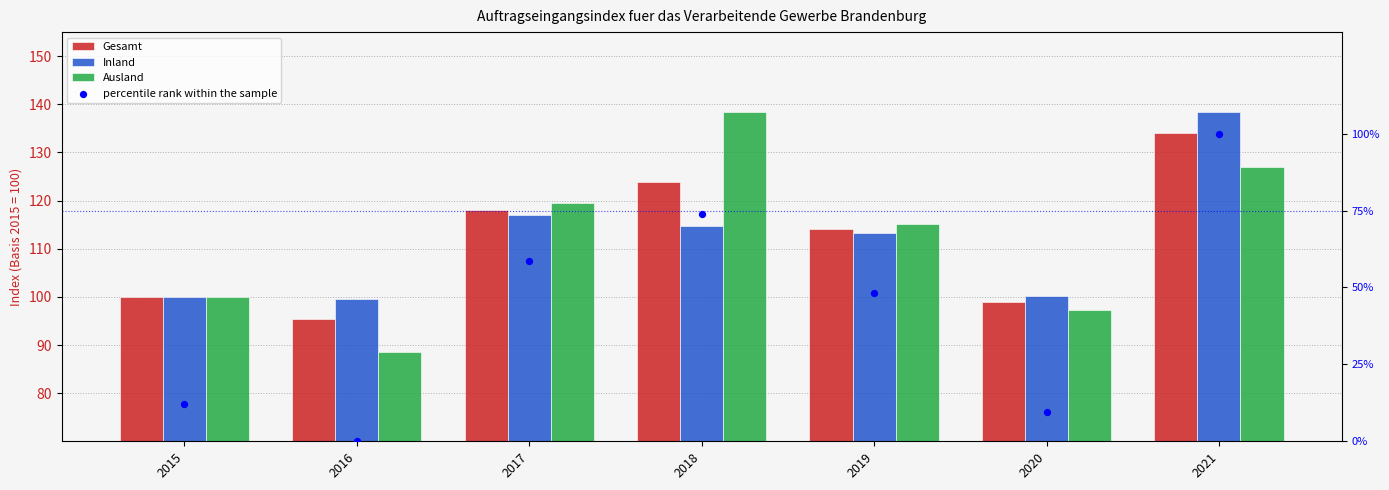

Is the value of Ausland at 2015 greater than the value of Inland at 2018?

No